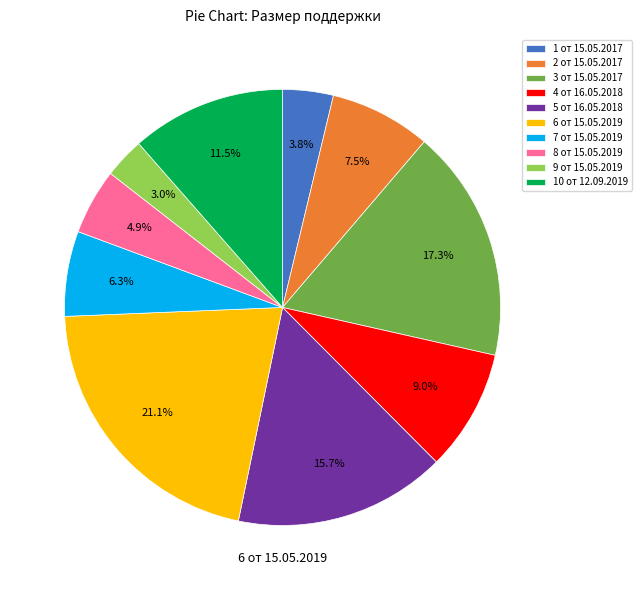

Do 6 от 15.05.2019 and 2 от 15.05.2017 together represent more than half of the pie?

No